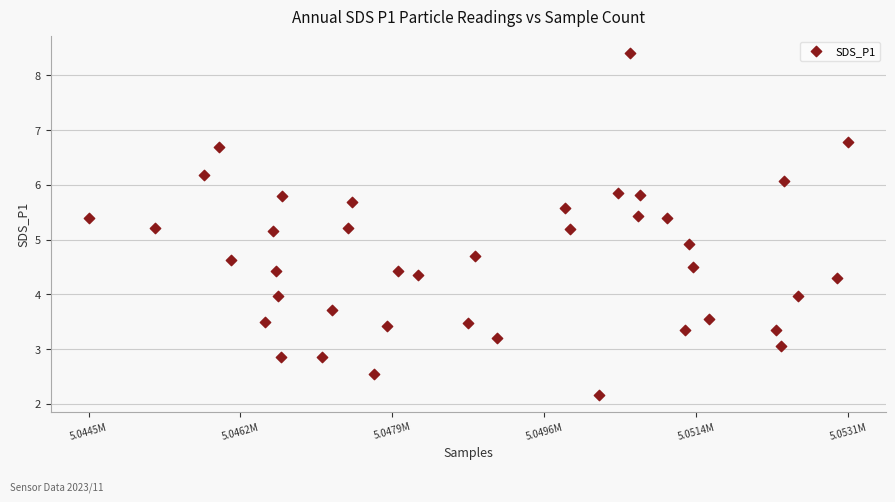

What Y value in the scatter plot is closest to 5?

4.9